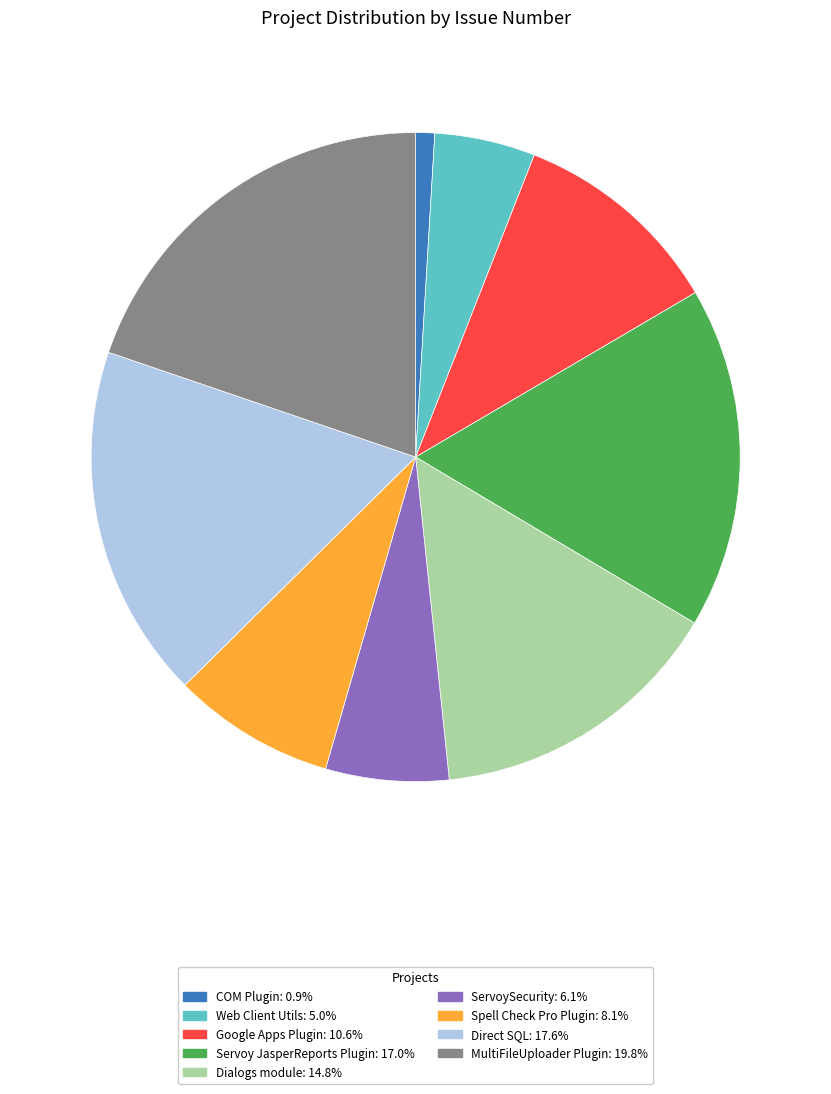

Rank the categories by value from highest to lowest.

MultiFileUploader Plugin, Direct SQL, Servoy JasperReports Plugin, Dialogs module, Google Apps Plugin, Spell Check Pro Plugin, ServoySecurity, Web Client Utils, COM Plugin